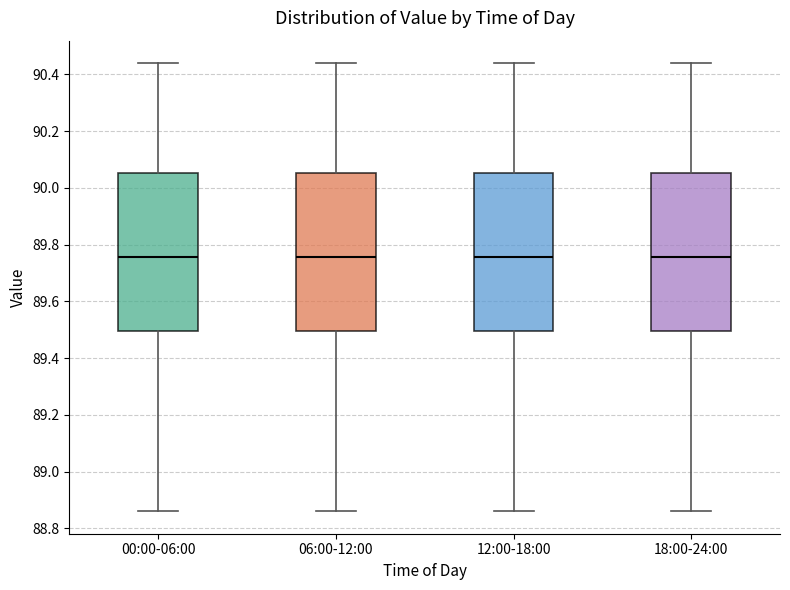

Where is the upper edge of the box for 12:00-18:00 on the y-axis? The values are not printed on the chart, so give them approximately, as read against the axis.

90.06